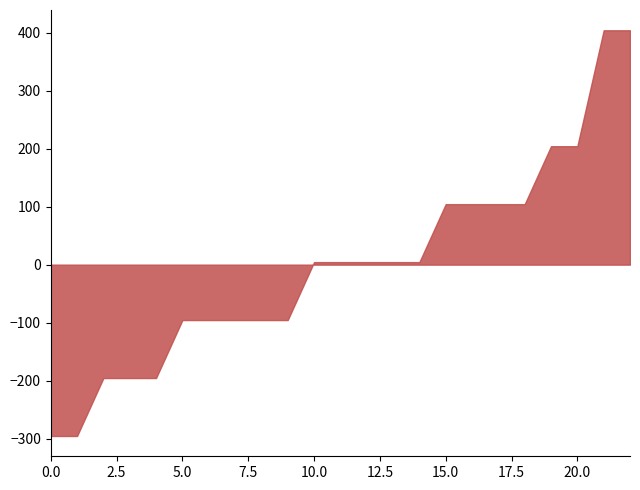

Which has a higher value, 13/04/2022 or 15/04/2022?

13/04/2022